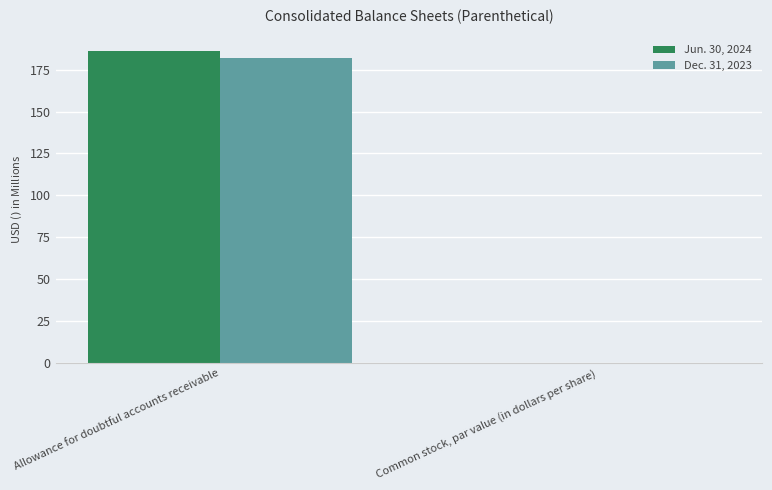

Is it true that Jun. 30, 2024 equals 186.0 at Allowance for doubtful accounts receivable?

True